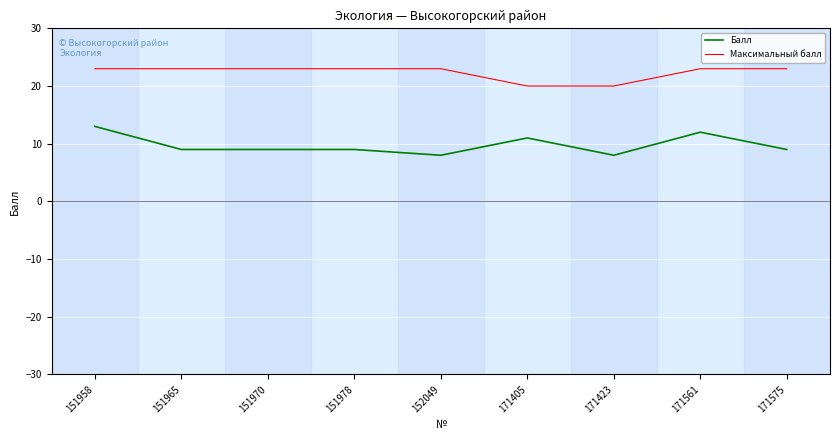

List the series in order of their overall mean, highest first.

Максимальный балл, Балл